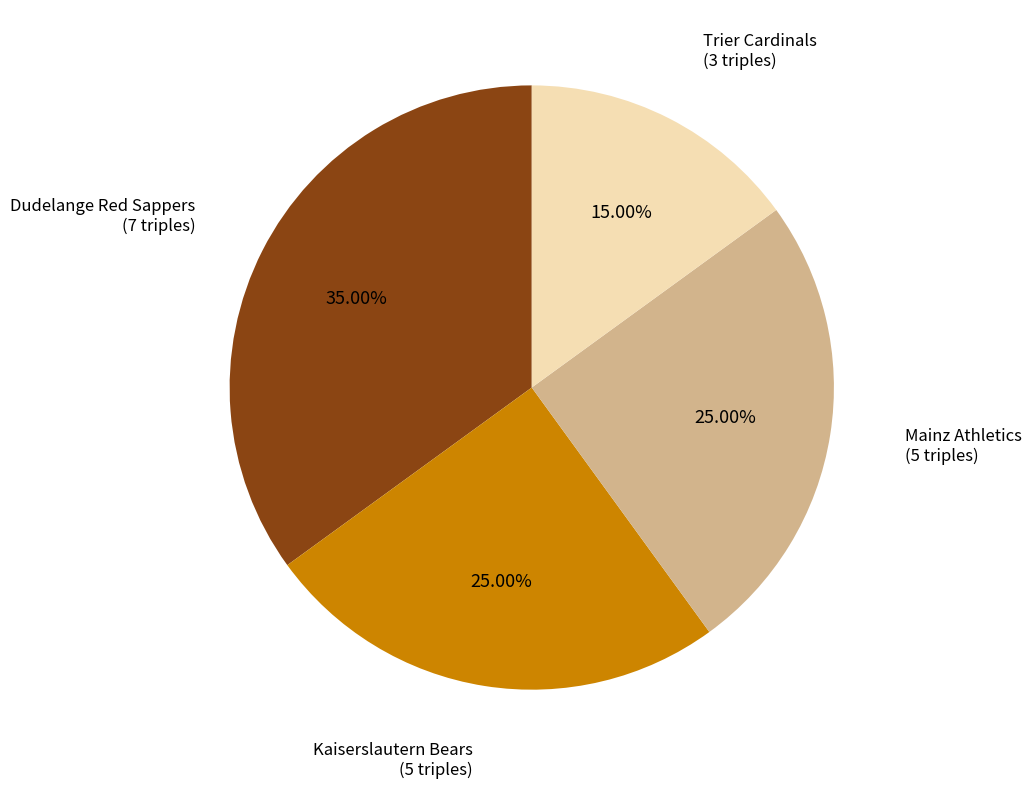

Is there any slice that represents more than half of the pie?

No